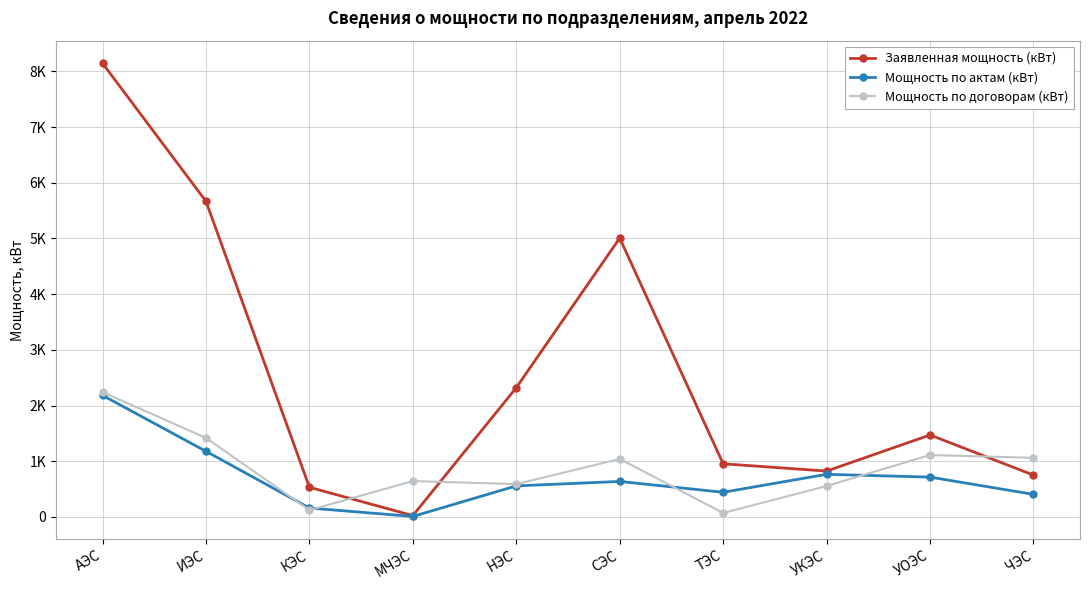

Where is the first local maximum for Заявленная мощность (кВт)?

СЭС